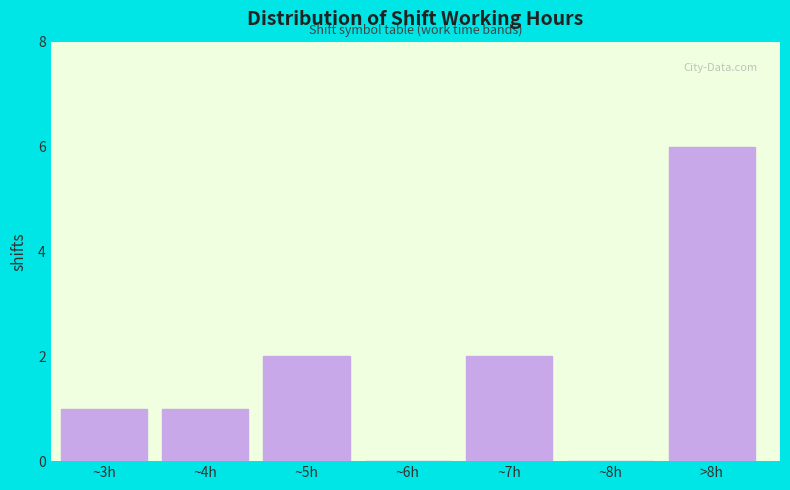

Reading right to left, extract all data points from this chart.

>8h=6	~8h=0	~7h=2	~6h=0	~5h=2	~4h=1	~3h=1